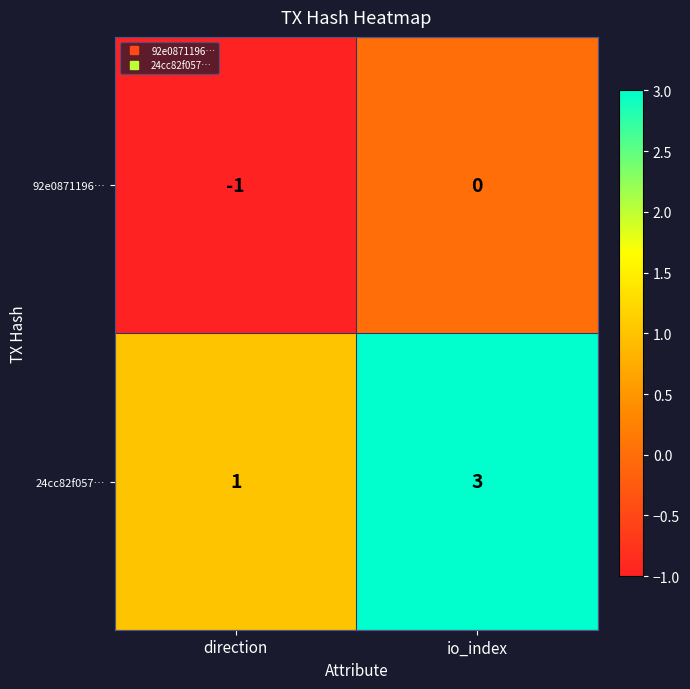

Between direction and io_index, which series saw the biggest shift?

24cc82f057…